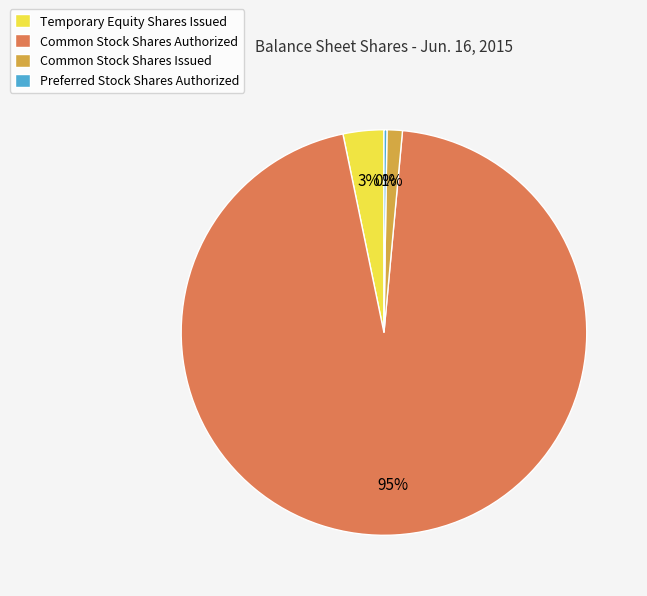

To the nearest percent, what percentage of the pie is Common Stock Shares Issued?

1%